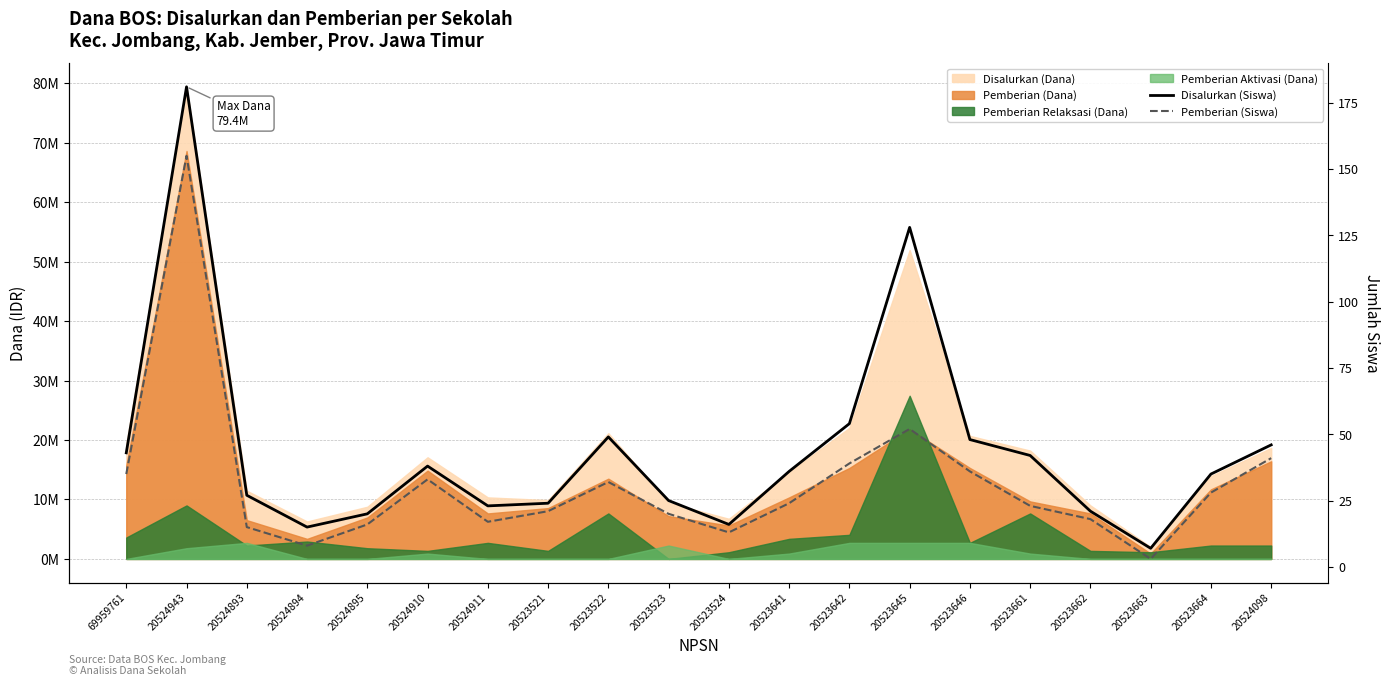

Which label corresponds to the smallest value in the chart?

20523663